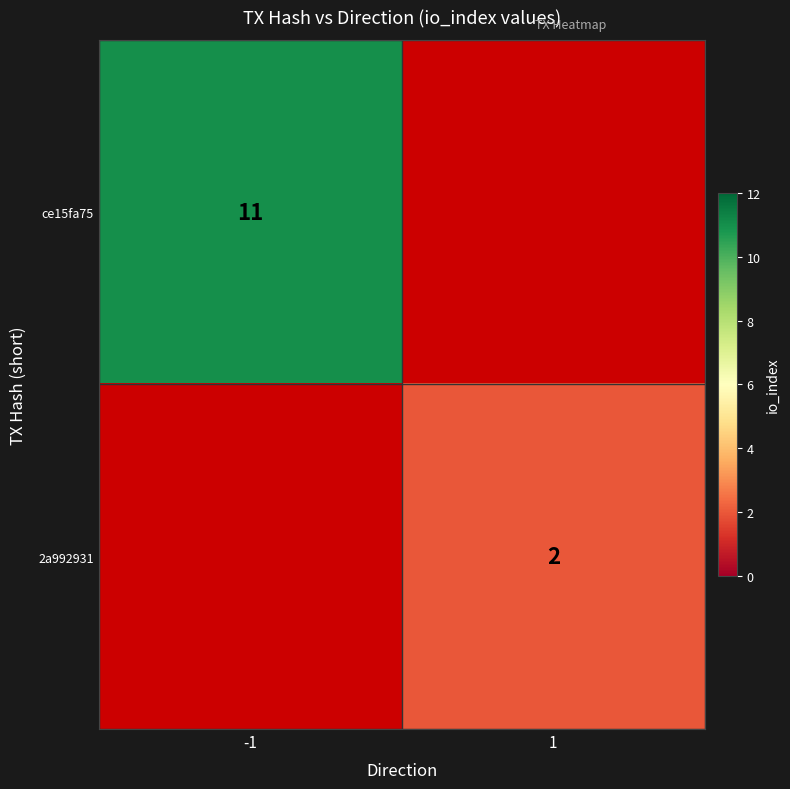

Count the number of categories in the chart.

2